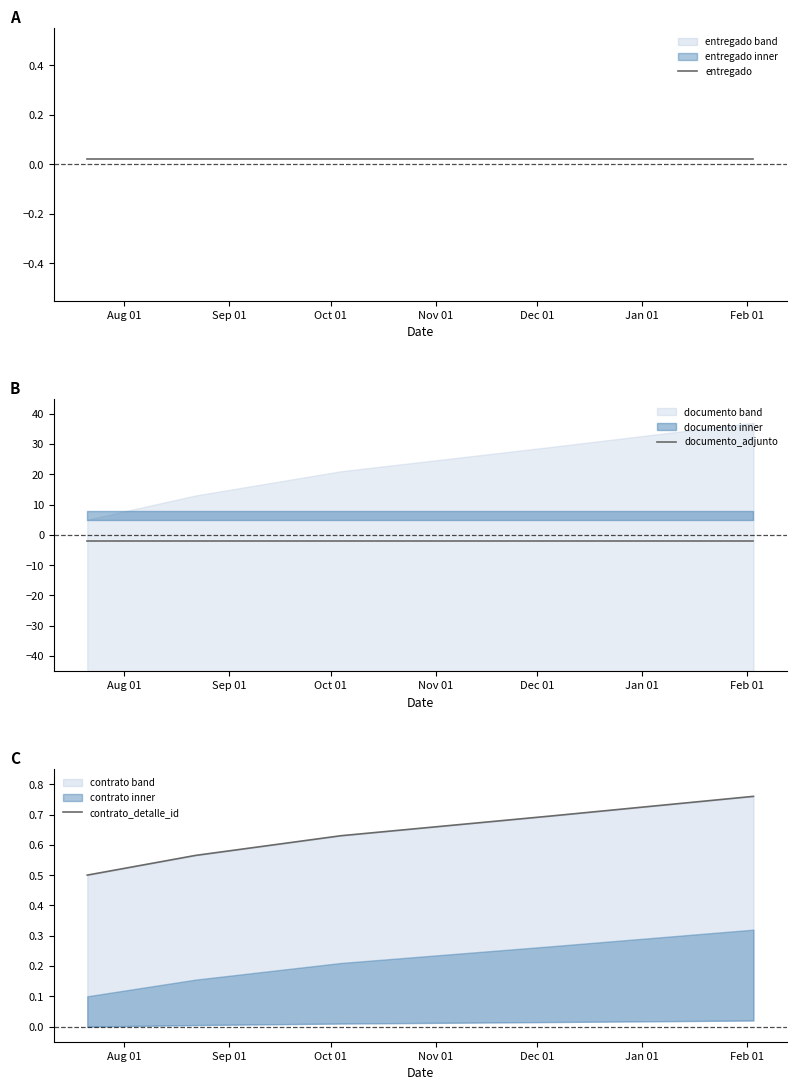

At which label does documento_adjunto reach its minimum?

Aug 01